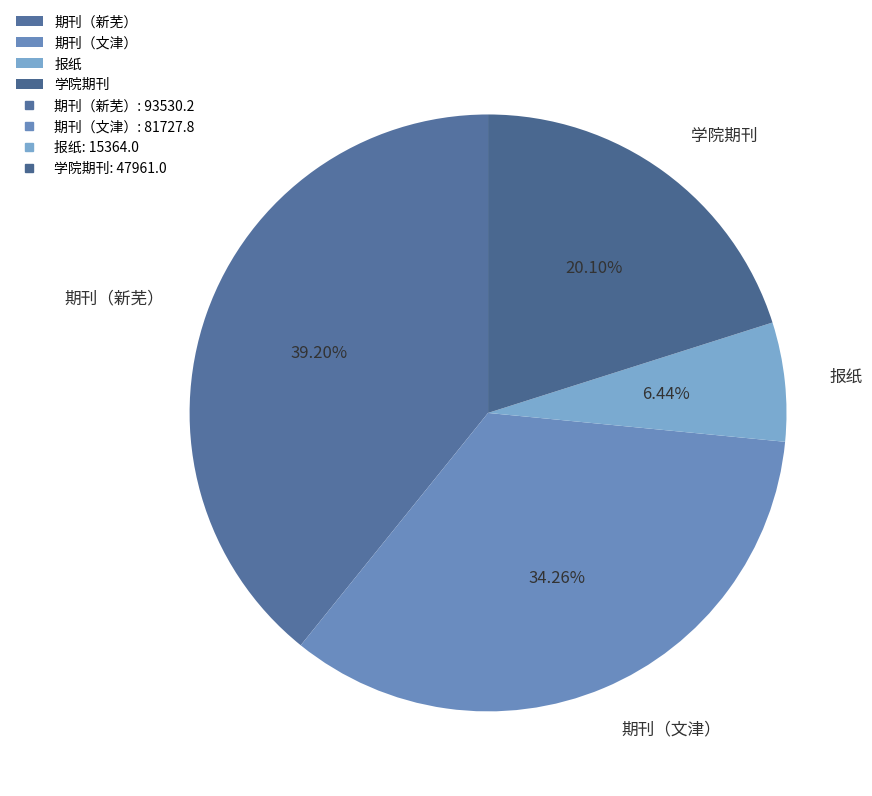

Do 学院期刊 and 期刊（新芜） together represent more than half of the pie?

Yes